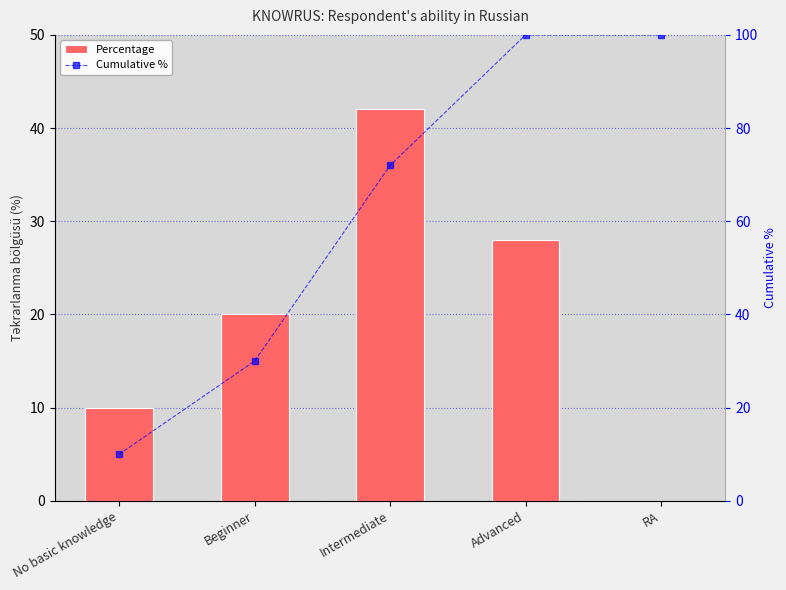

What are all the series names shown in the legend?

Percentage, Cumulative %